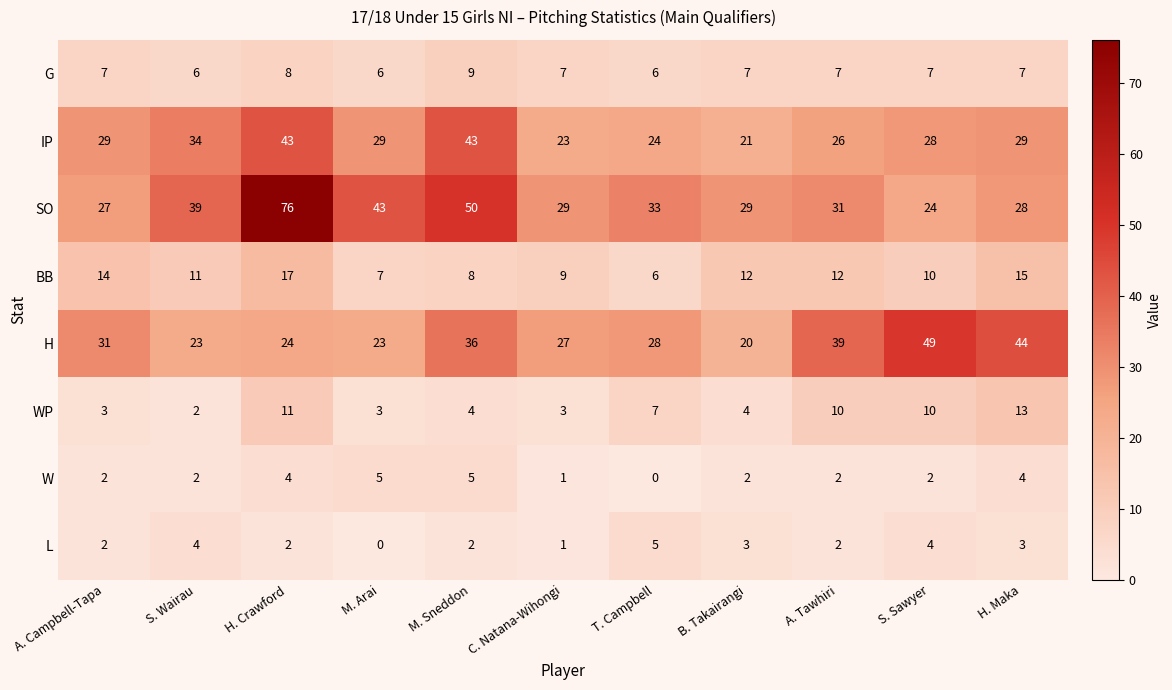

Which series has the largest range (max minus min)?

SO